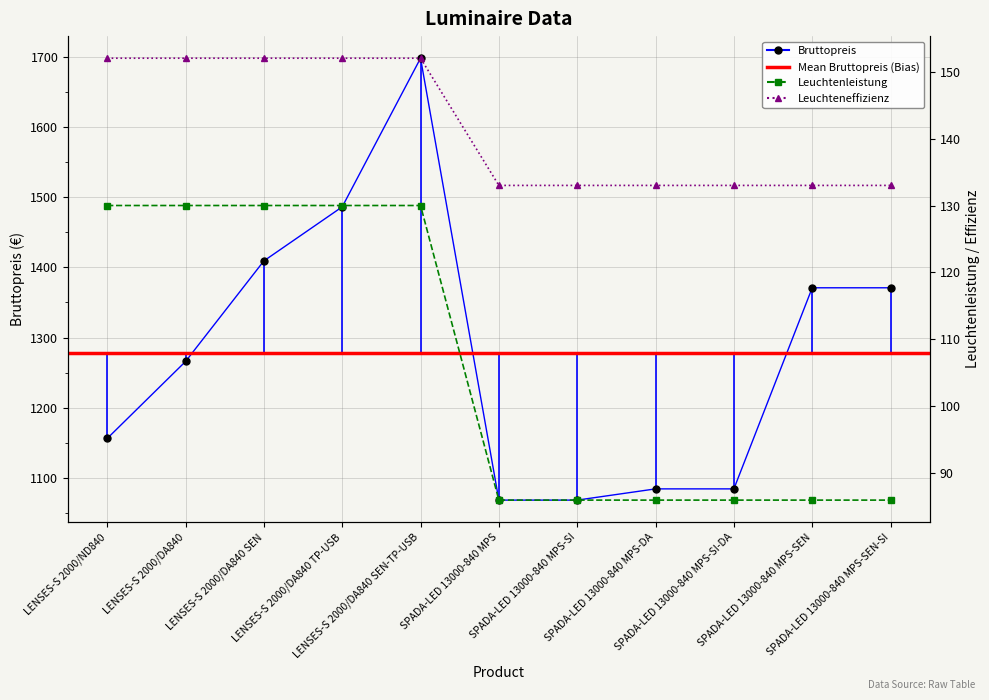

At which category does Bruttopreis reach its first local peak?

LENSES-S 2000/DA840 SEN-TP-USB